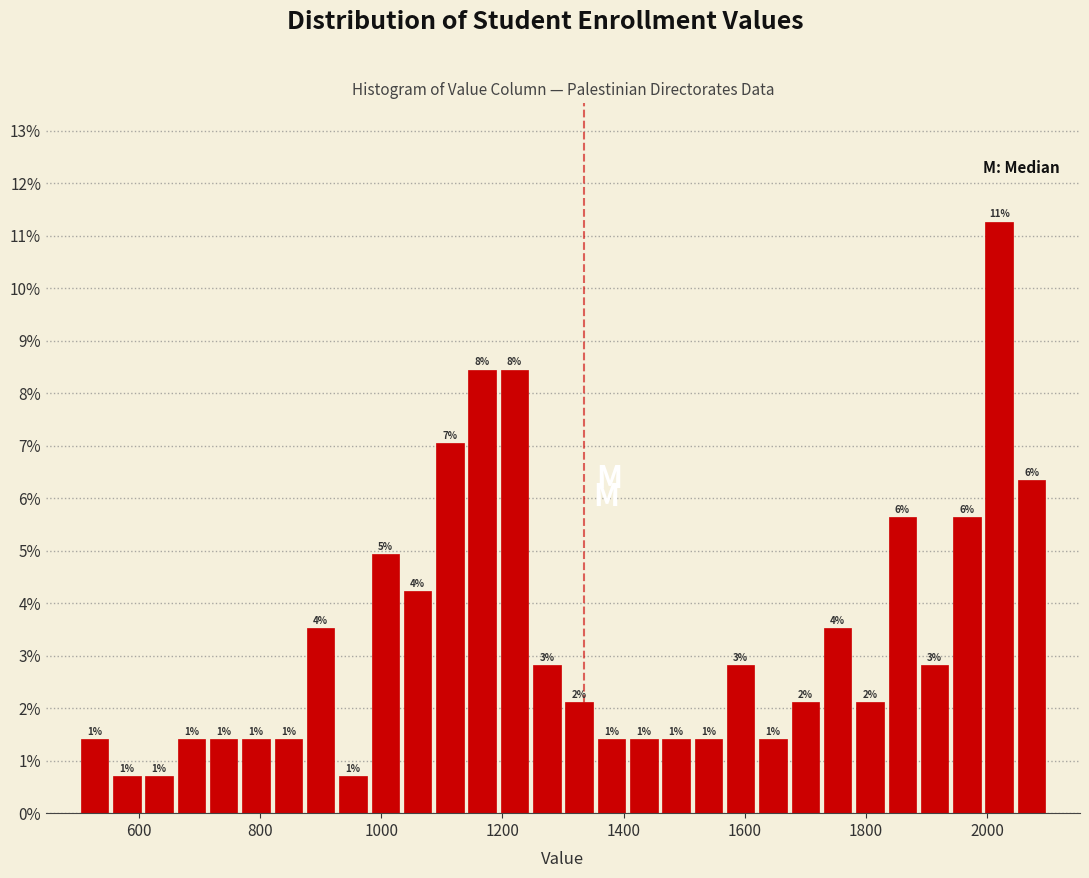

Around what value on the x-axis is the tallest bar? Give the approximate position of its centre, as read against the axis.

2020